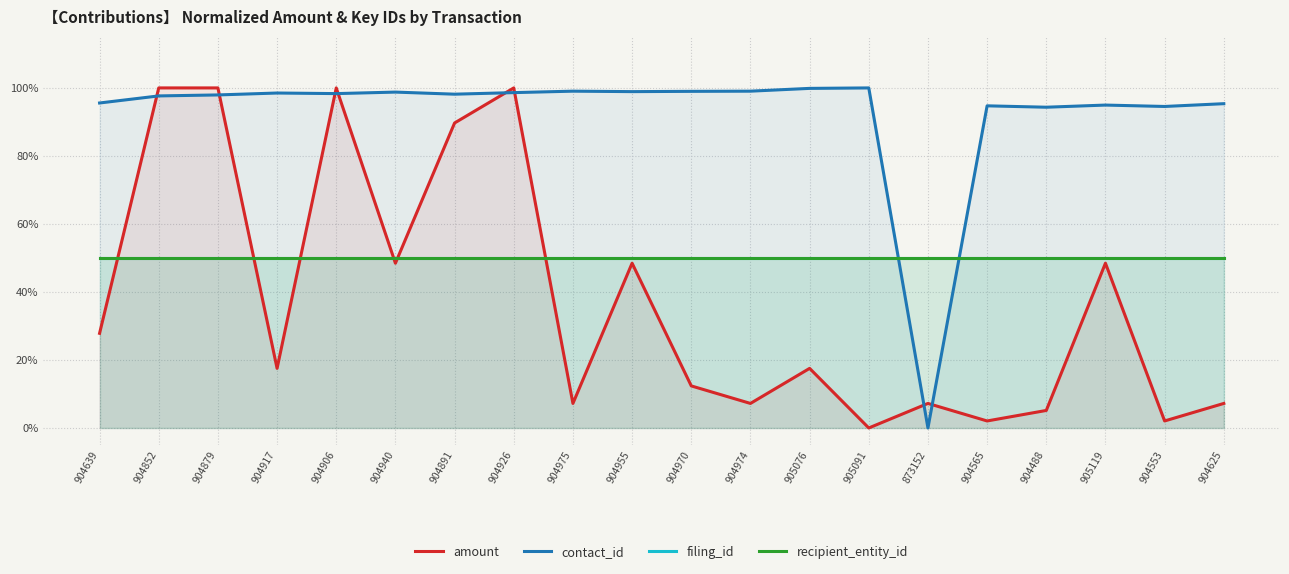

The filing_id series shows 0.7 at 904565. True or false?

False